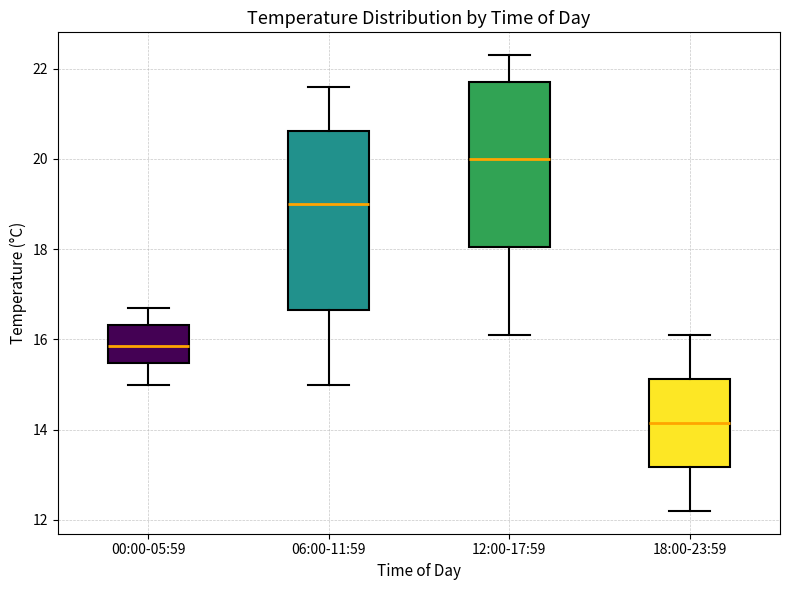

Which box's median line is the highest?

12:00-17:59